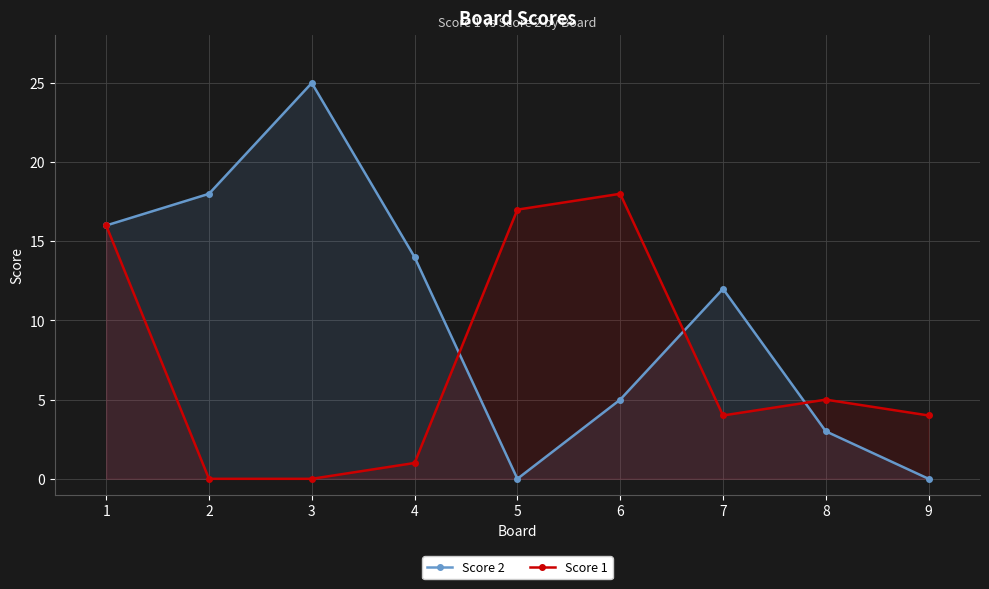

Reading left to right, what are all the values shown in this chart?

Score 2: 16	18	25	14	0	5	12	3	0
Score 1: 16	0	0	1	17	18	4	5	4